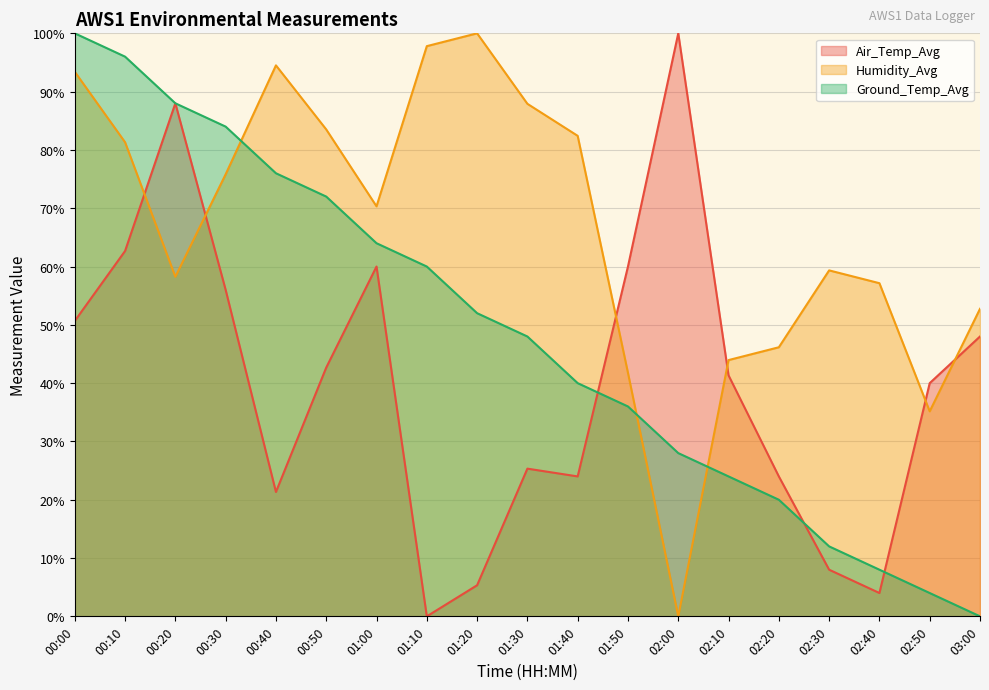

At which label does Humidity_Avg (line) first exceed 70?

00:00